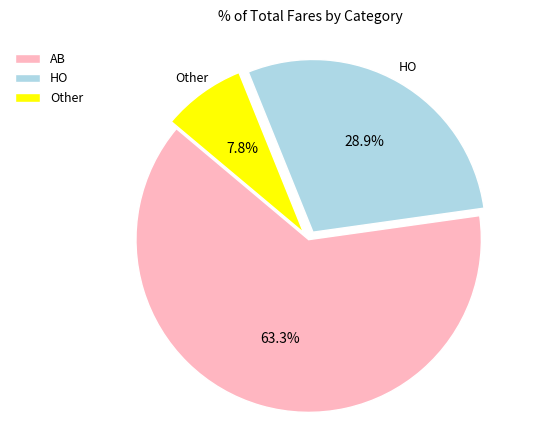

To the nearest percent, what portion does AB represent?

63%